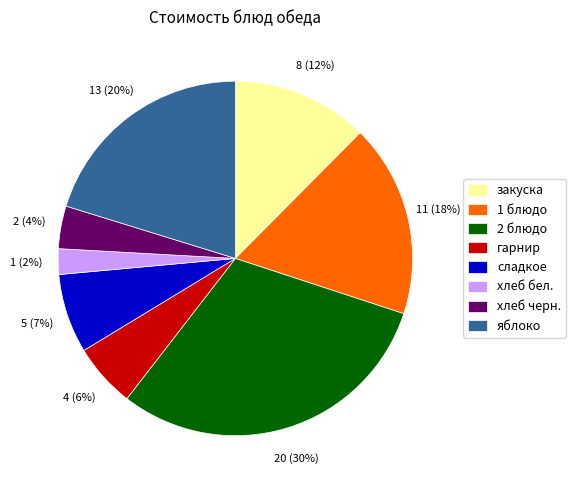

To the nearest percent, what percentage of the pie is 2 блюдо?

30%